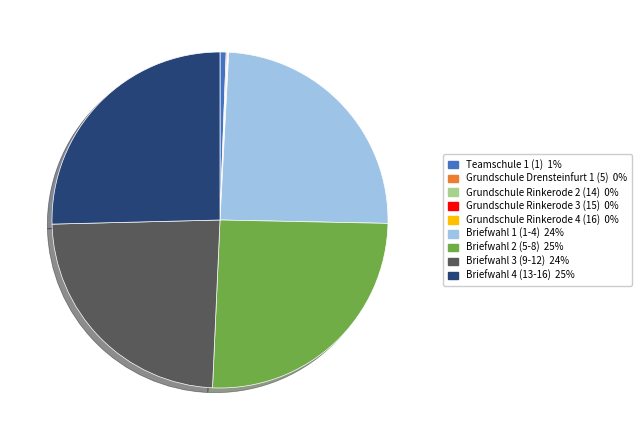

Is there a majority slice in this chart?

No